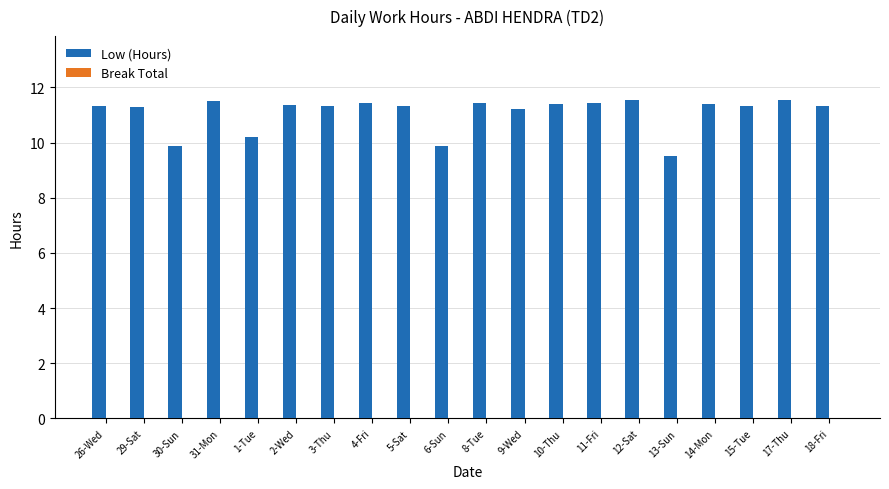

At which label does the data first exceed 11?

26-Wed